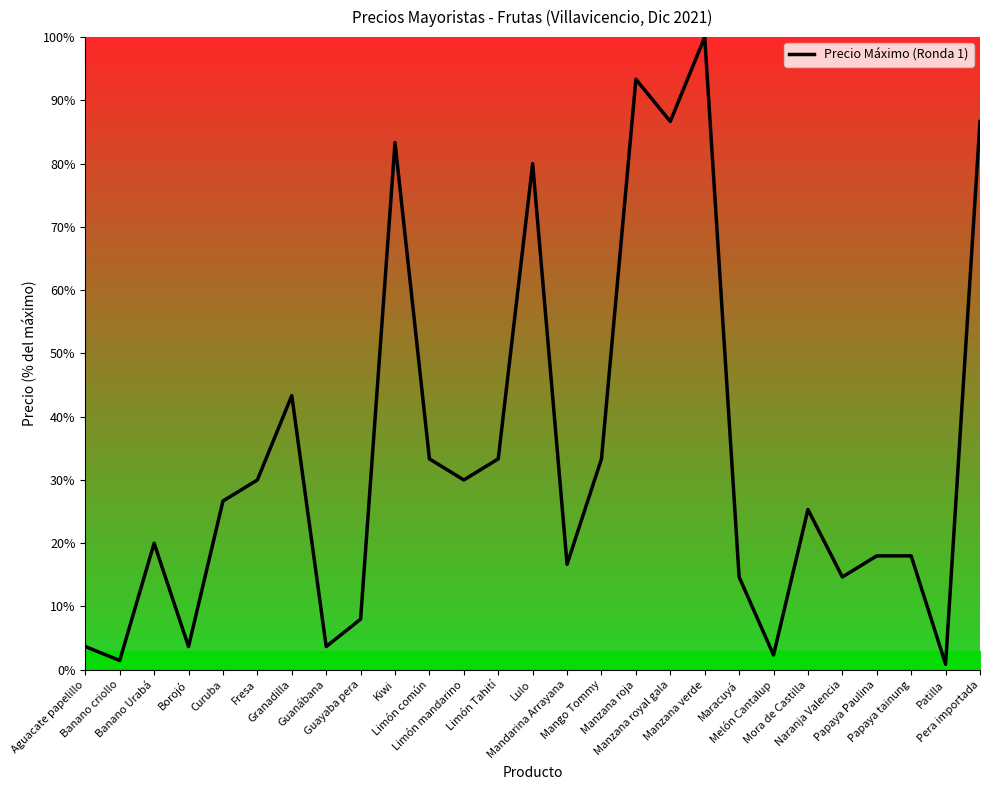

How many interior local valleys (lower than both neighbors) does the data have?

9